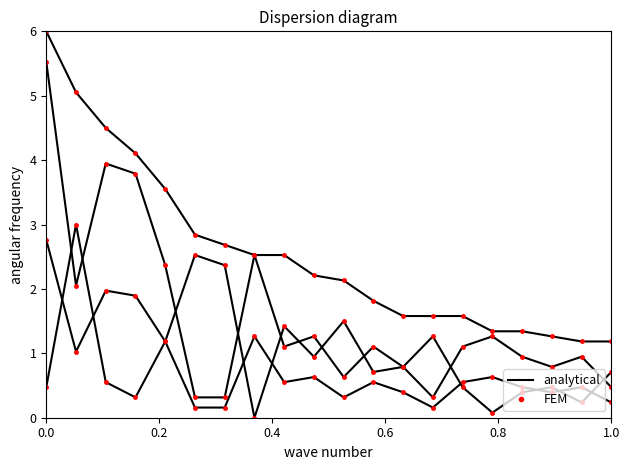

True or false: Punti 10 km and FEM cross at least once.

False